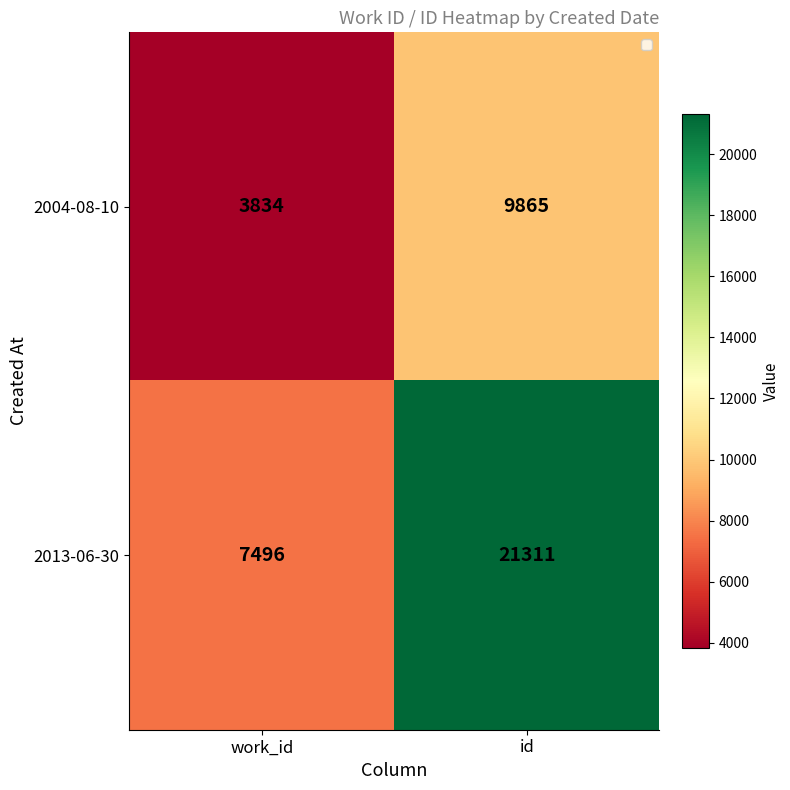

Rank the series at id from lowest to highest value.

2004-08-10, 2013-06-30